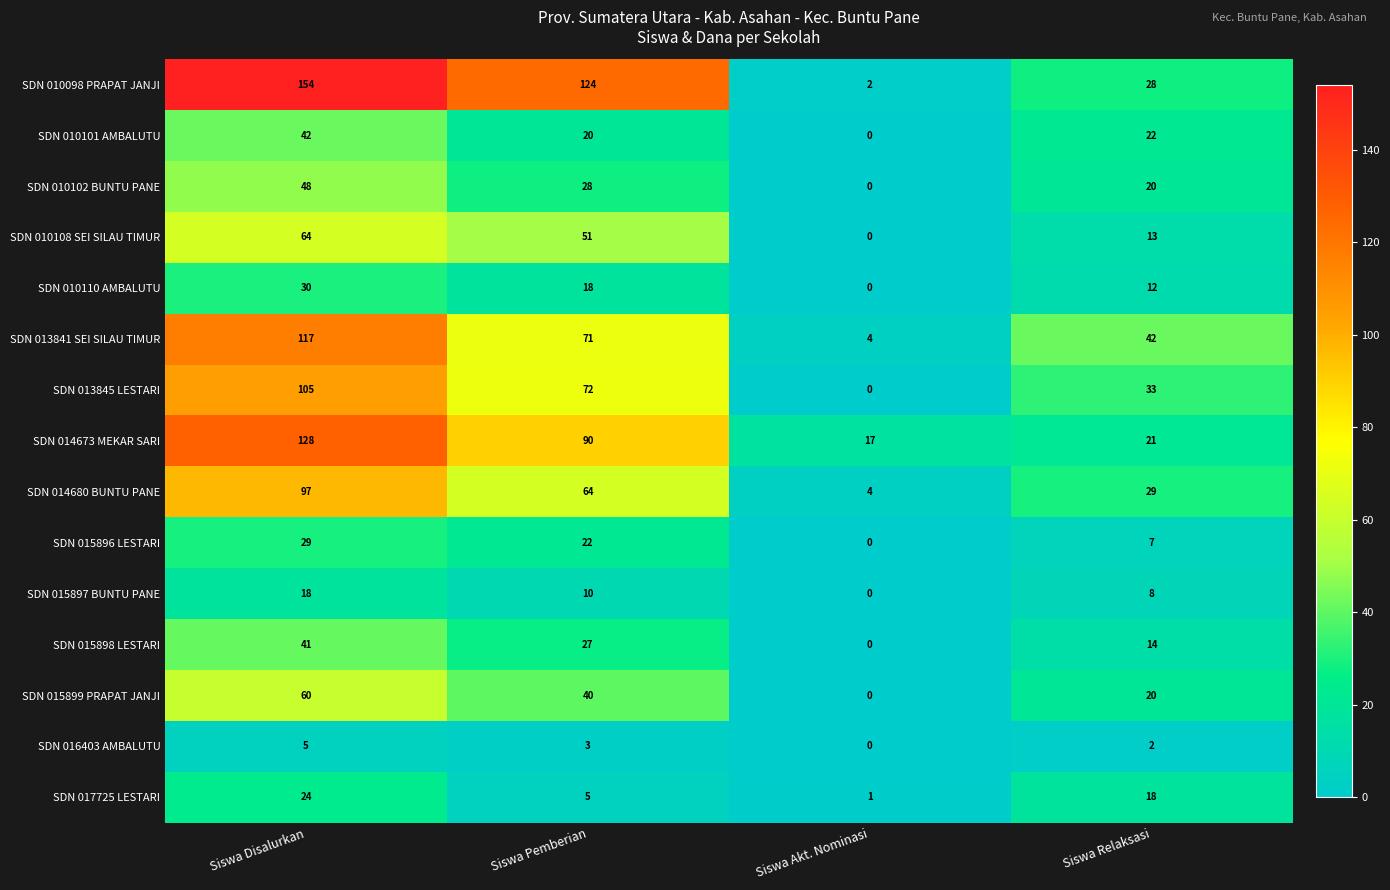

Which series has the largest range (max minus min)?

SDN 010098 PRAPAT JANJI